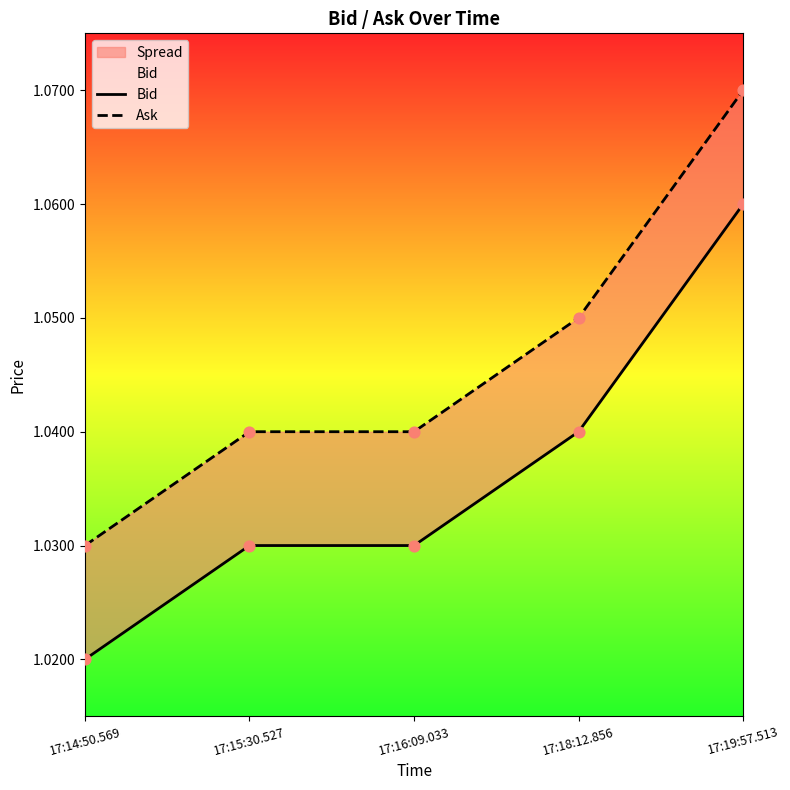

Which series has the largest total across all categories?

Ask